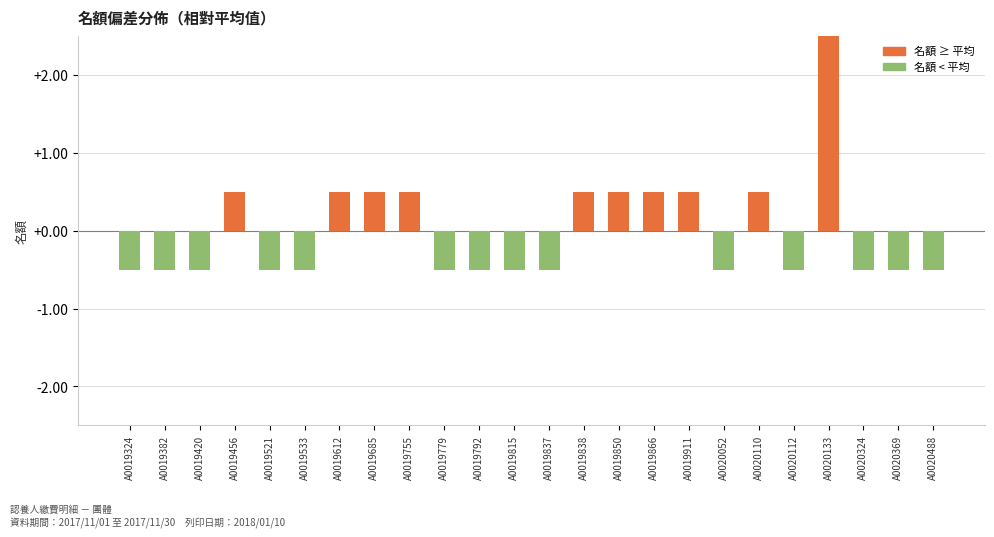

Count the number of values greater than 0.

10